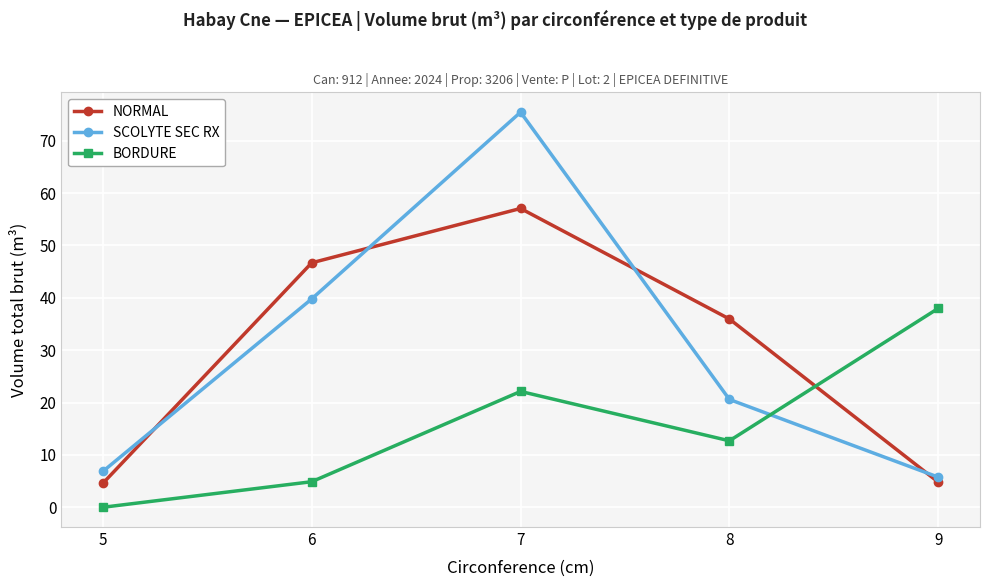

What is the value of the SCOLYTE SEC RX point at the 3rd from the left?

75.4